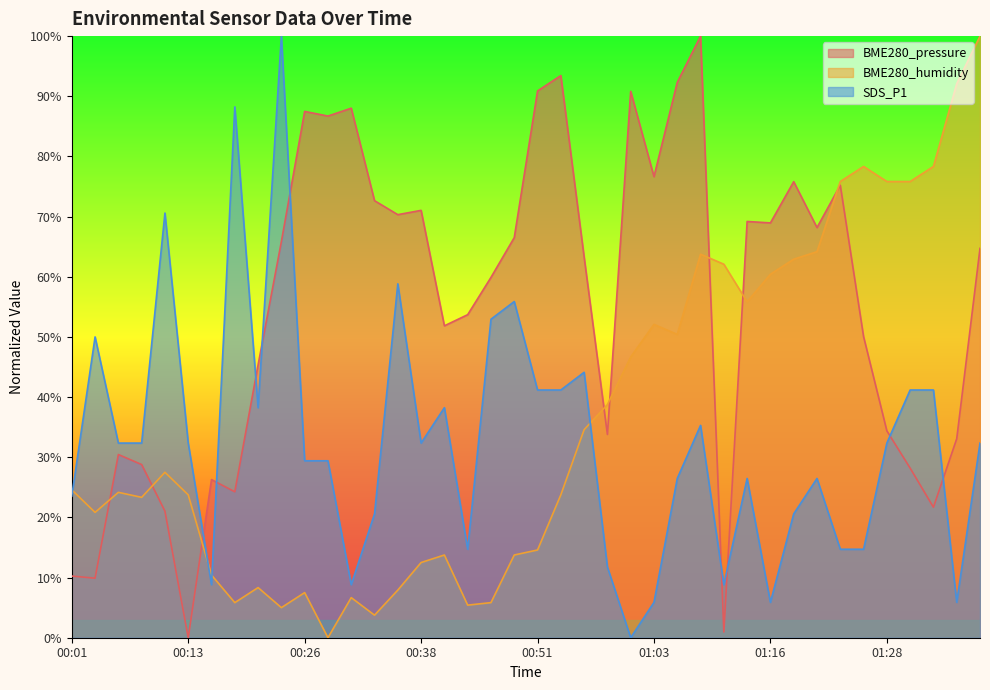

At which category does SDS_P1 reach its first local peak?

00:03